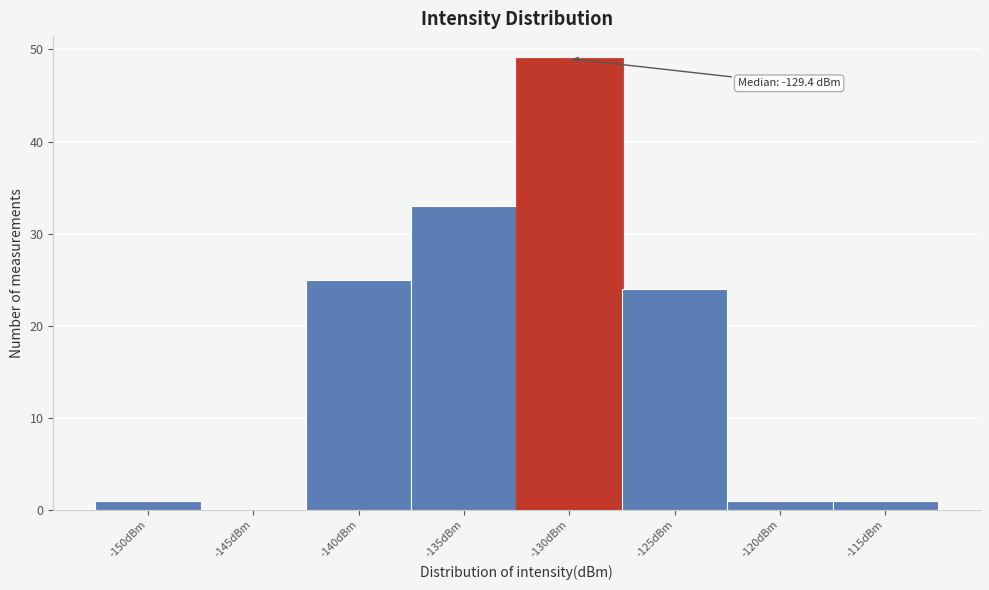

What is the maximum value shown in the chart?

49